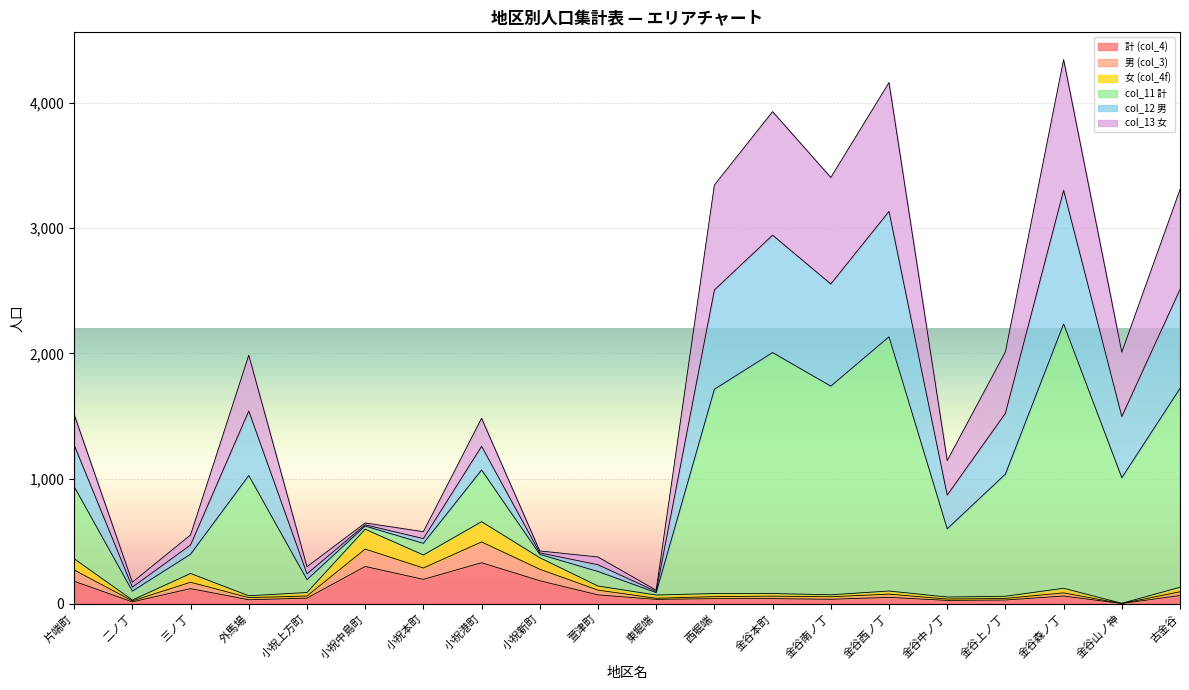

Which category has the lowest value in the col_12 男 series?

東堀端